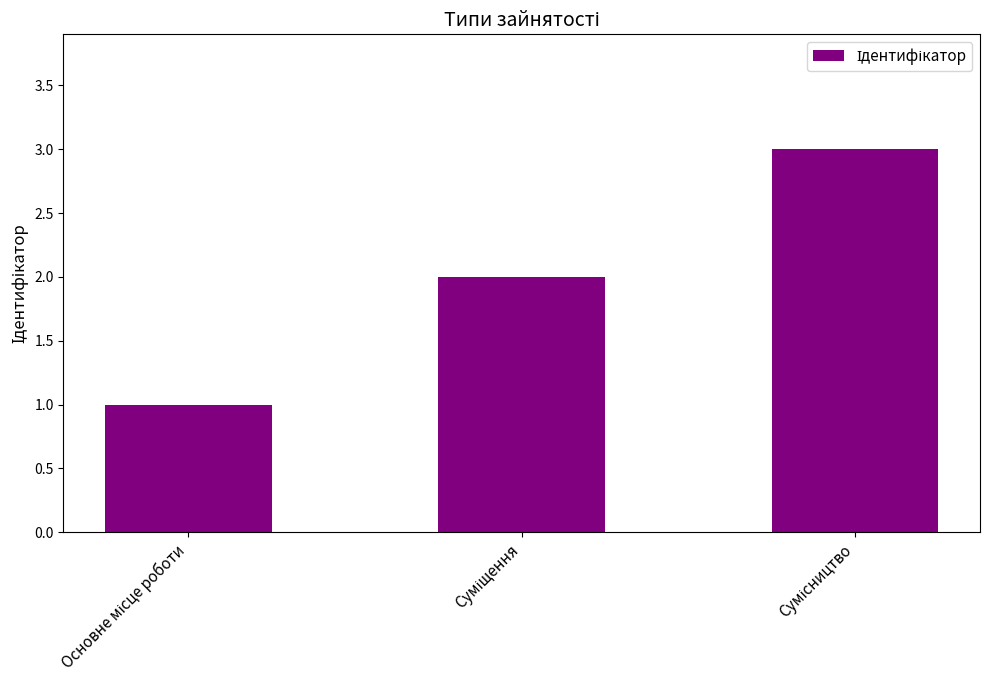

What is the maximum value shown in the chart?

3